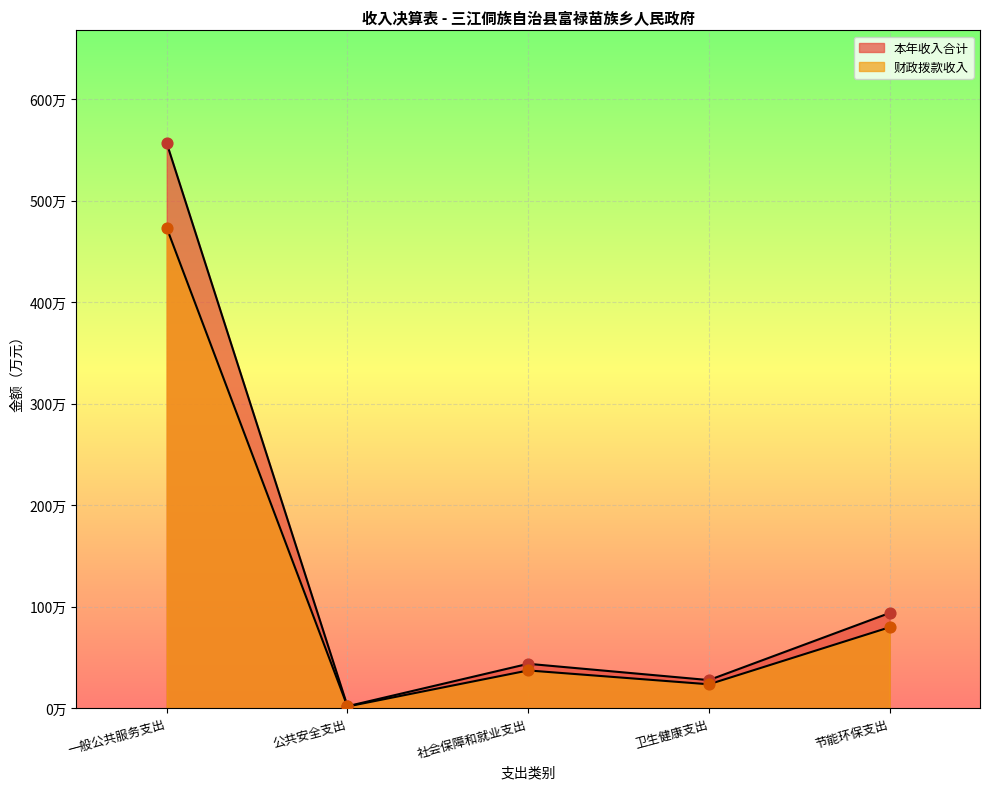

At which category is the sum across all series the highest?

一般公共服务支出